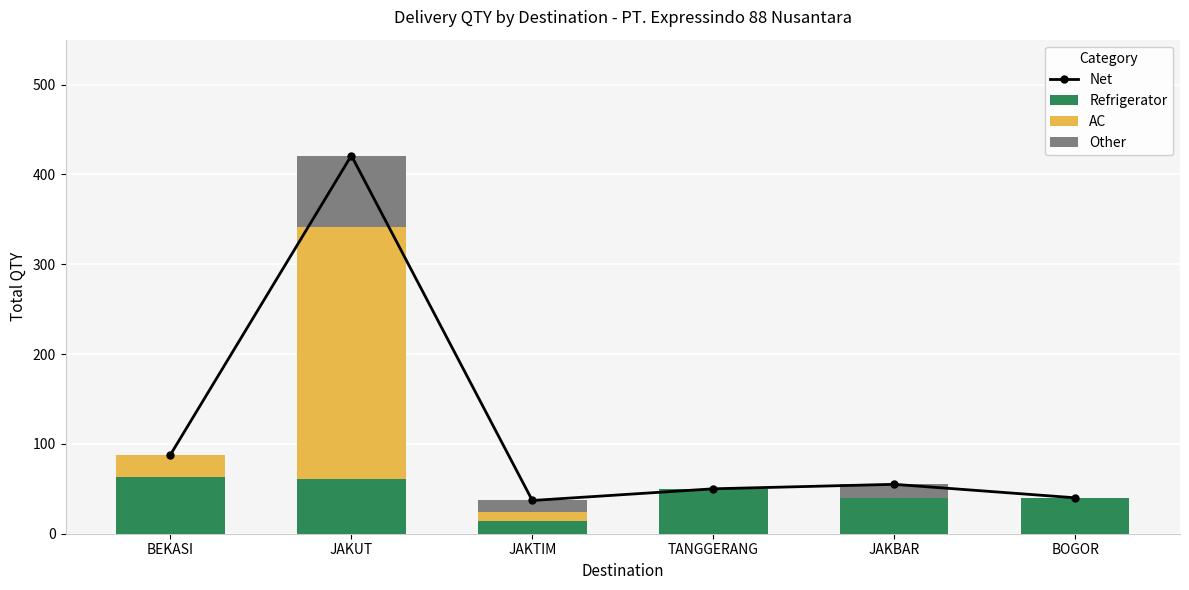

Which series has the widest spread of values?

Net